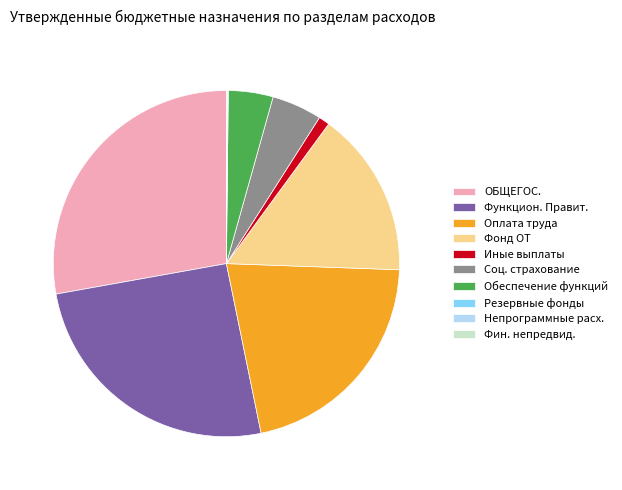

Is there any slice that represents more than half of the pie?

No